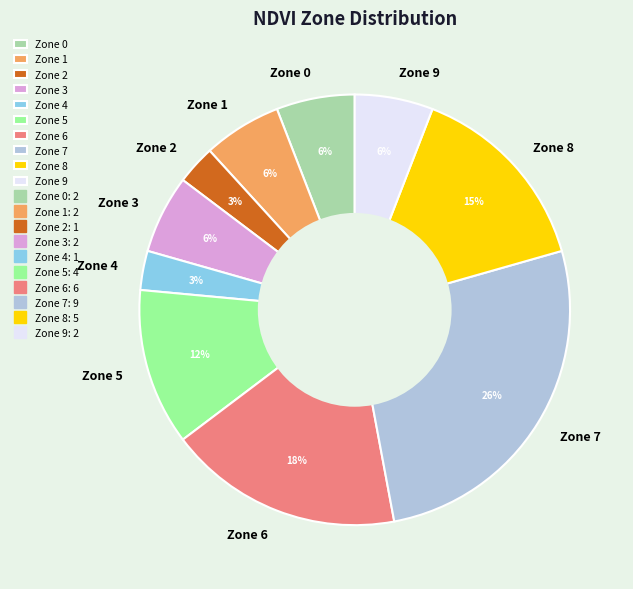

How many segments does this pie chart have?

10